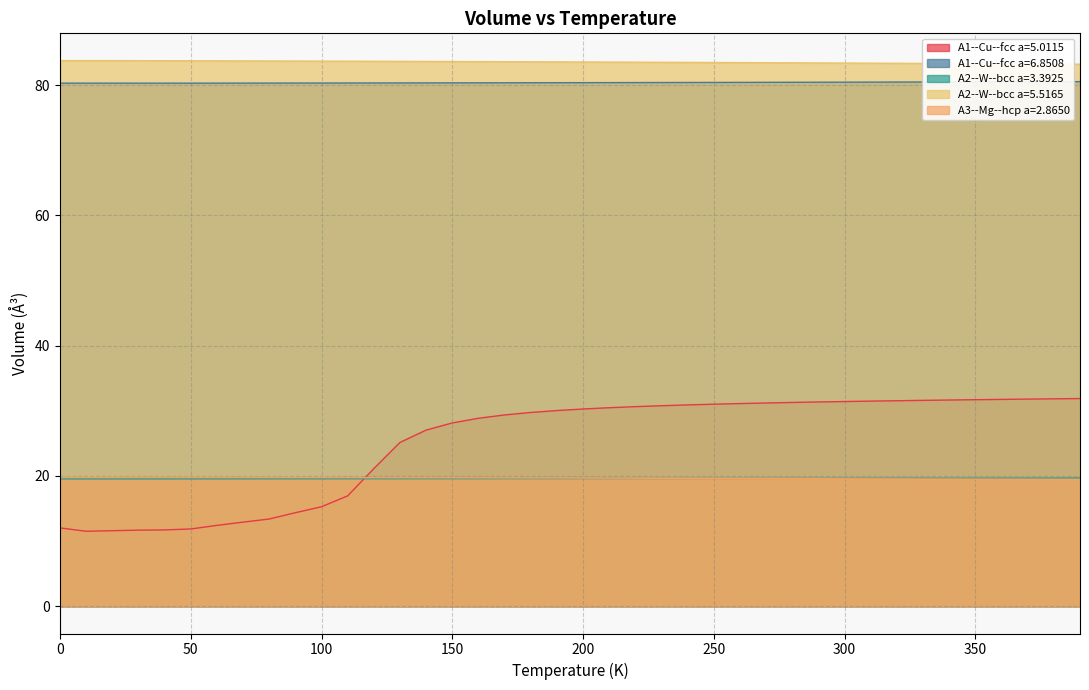

What is the difference between the maximum and minimum values in the A1--Cu--fcc a=5.0115 series?

20.4